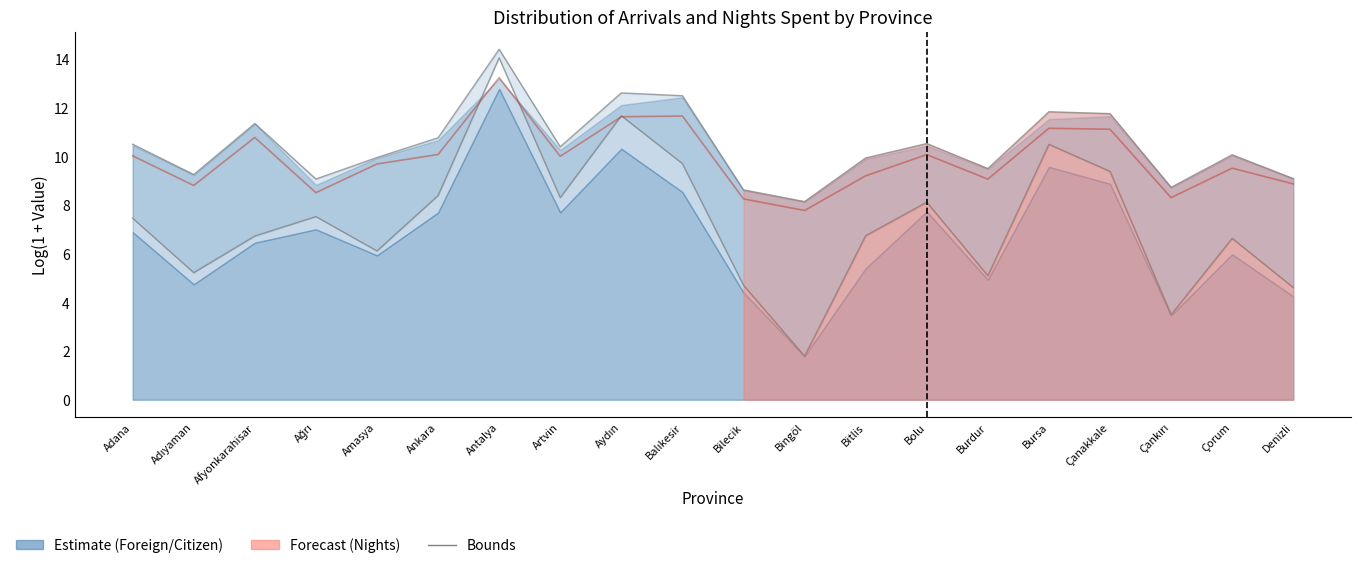

Is it true that TOTAL ARRIVALS (line) equals 14.6 at Bitlis?

False